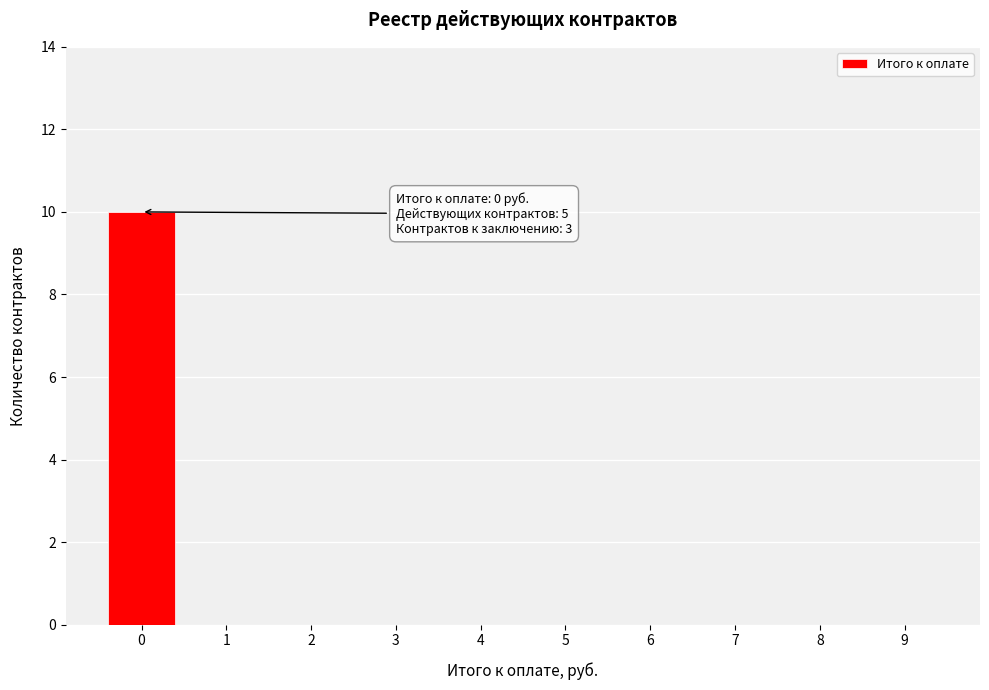

Reading left to right, extract all data points from this chart.

0=10	1=0	2=0	3=0	4=0	5=0	6=0	7=0	8=0	9=0